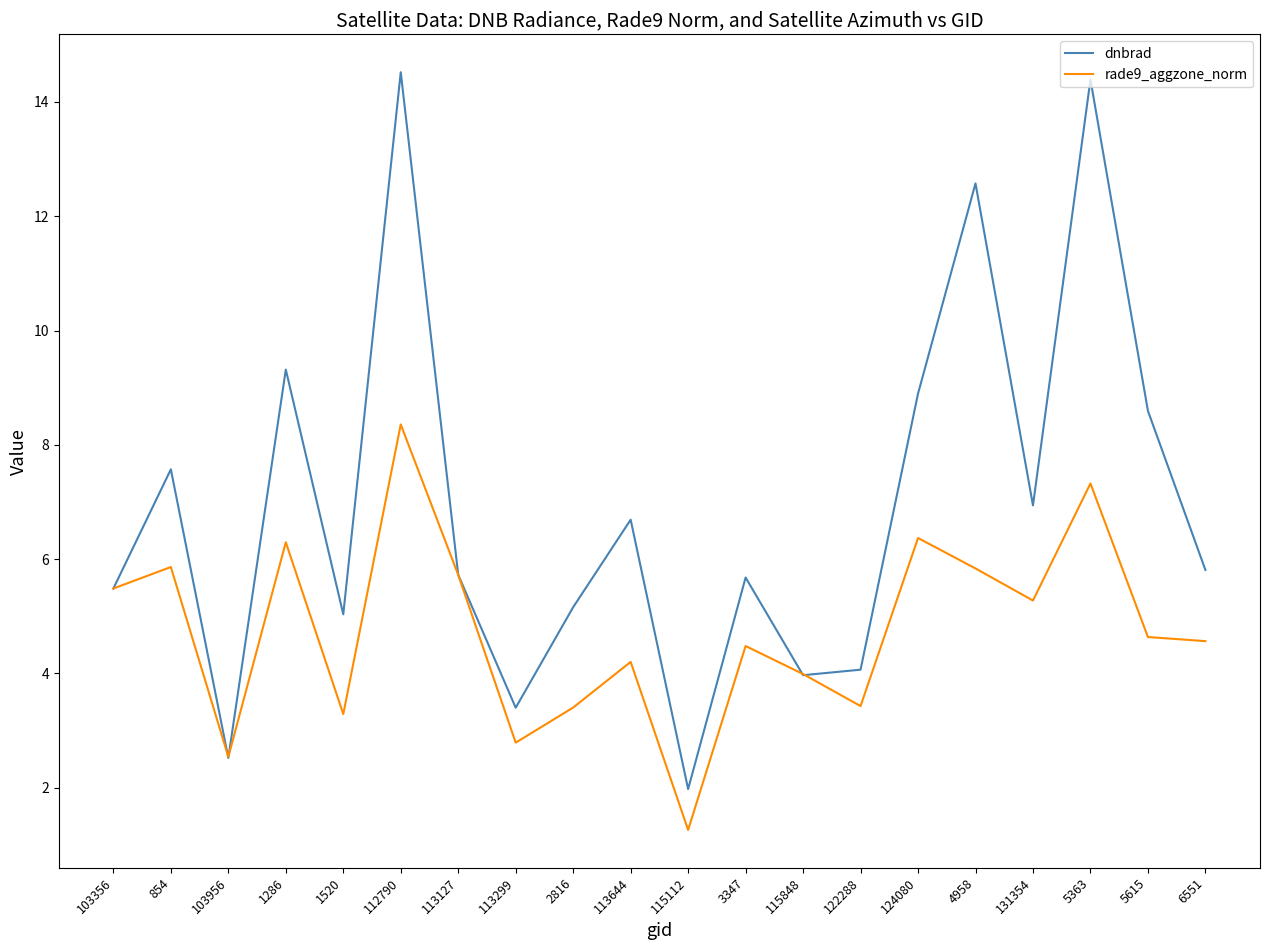

What are all the series names shown in the legend?

dnbrad, rade9_aggzone_norm